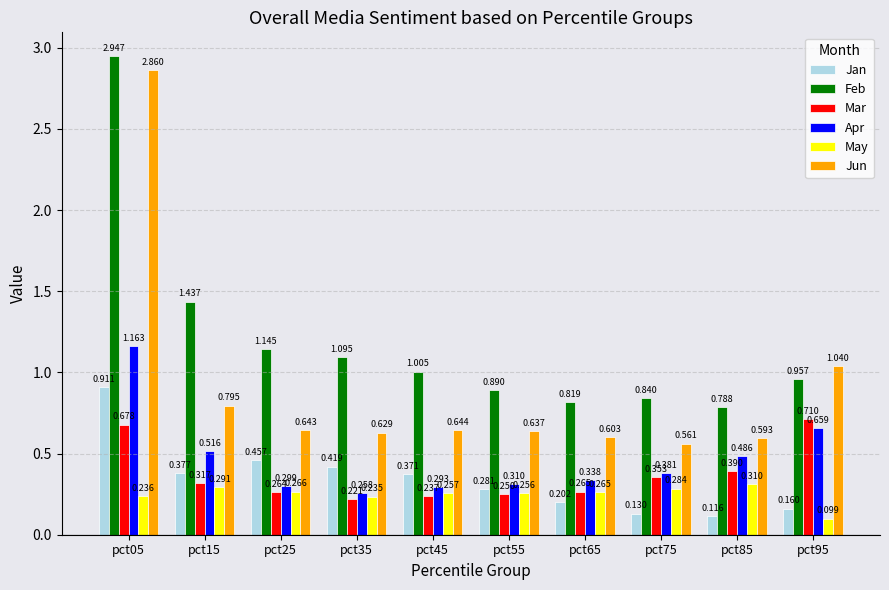

Which series has the widest spread of values?

Jun